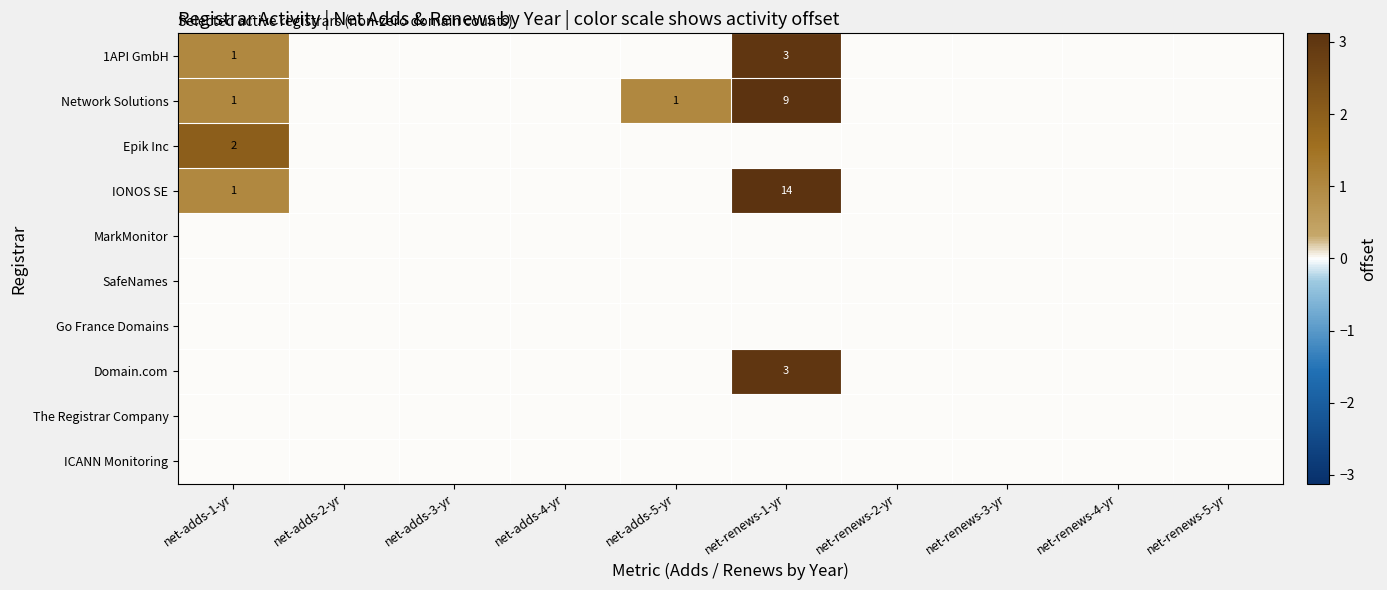

True or false: 1API GmbH has a value of 3 at net-renews-1-yr.

True